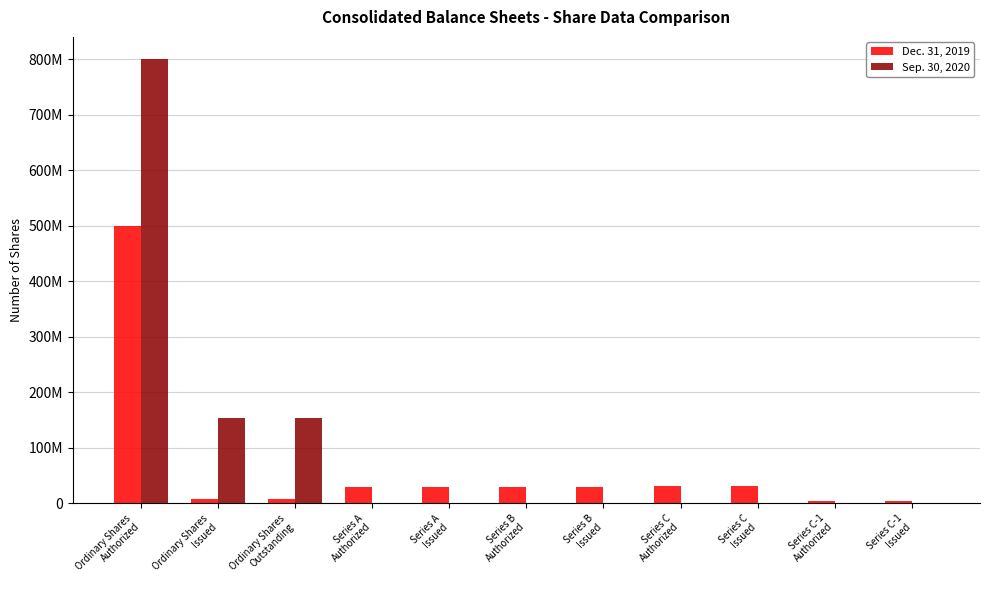

Are the bars grouped side by side (vs. stacked)?

Yes